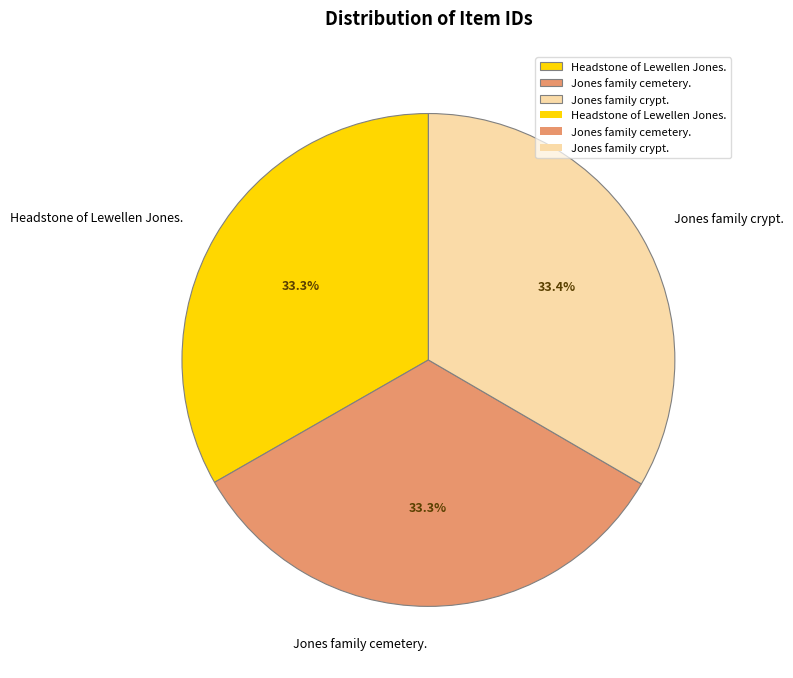

What is the ratio of the value at Headstone of Lewellen Jones. to the value at Jones family cemetery.?

1.0